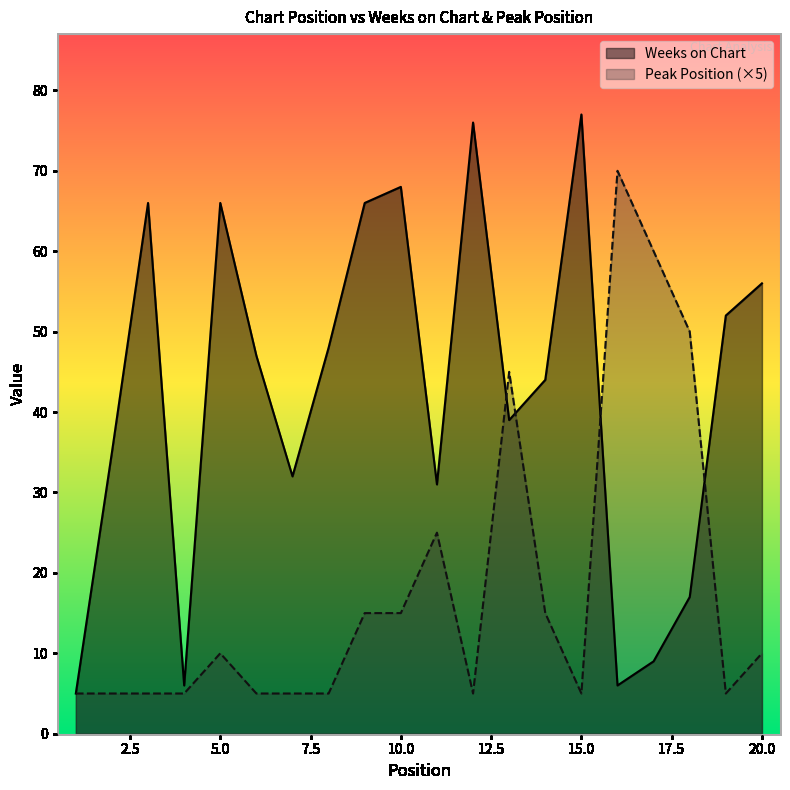

How many interior local peaks does the Peak Position series have?

4